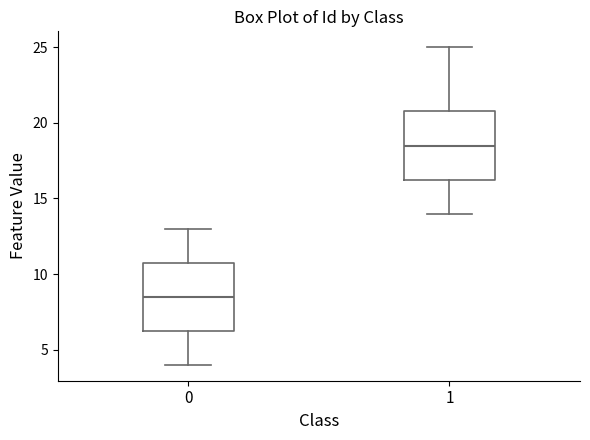

Reading left to right, transcribe this box plot: for each box, give where its median line is, the range the box spans, and where its two whiskers end, as read against the y-axis. The values are not printed on the chart, so give them approximately, as read against the axis.

0: median 8.5, box 6.5 to 11.0, whiskers 4.0 to 13.0
1: median 18.5, box 16.5 to 21.0, whiskers 14.0 to 25.0